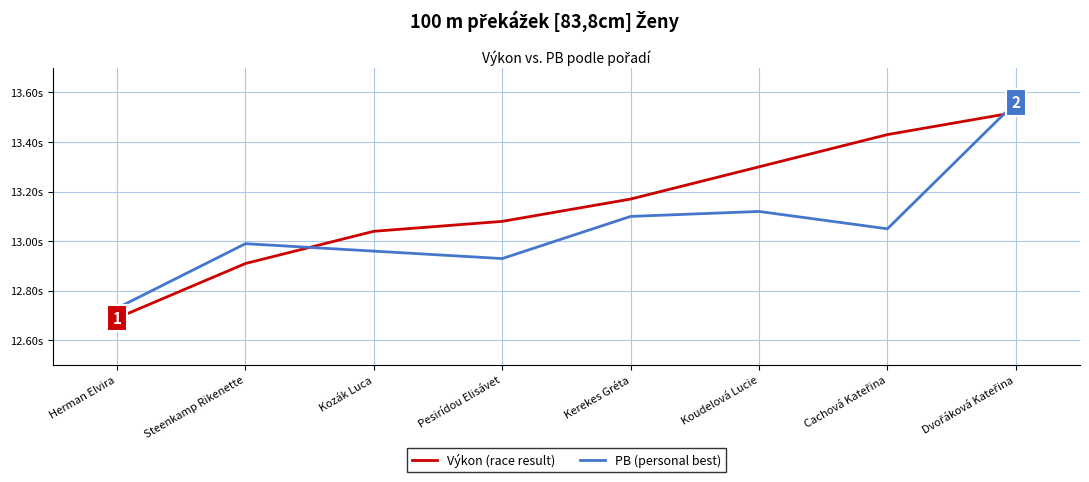

What are all the series names shown in the legend?

Výkon (race result), PB (personal best)